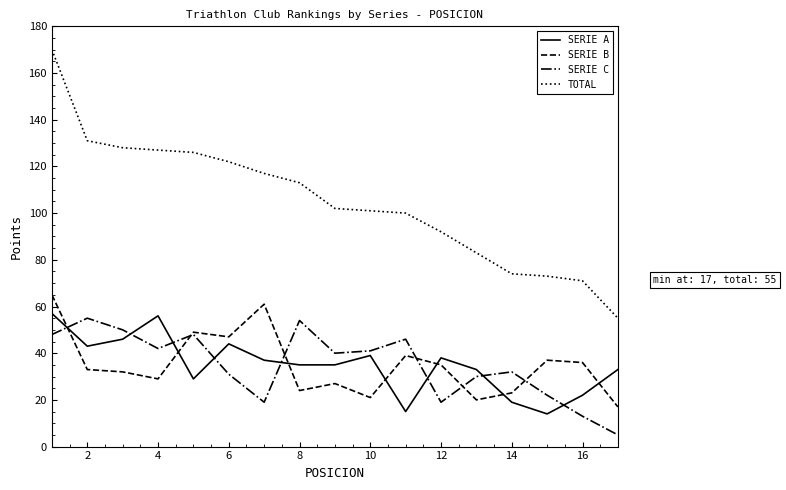

Which series has the largest range (max minus min)?

TOTAL